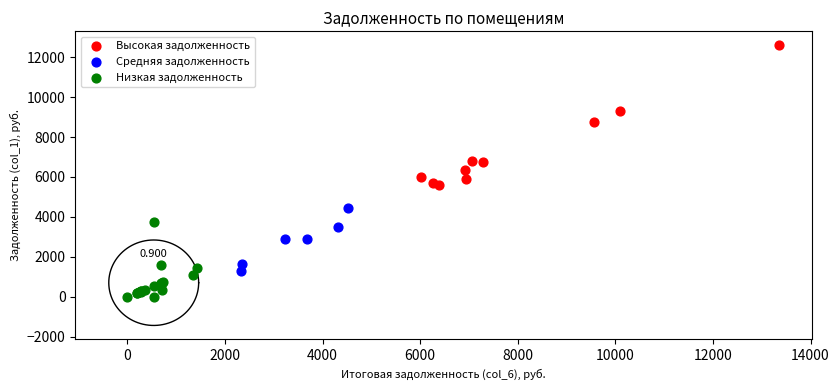

Which series reaches the minimum Y coordinate?

Низкая задолженность